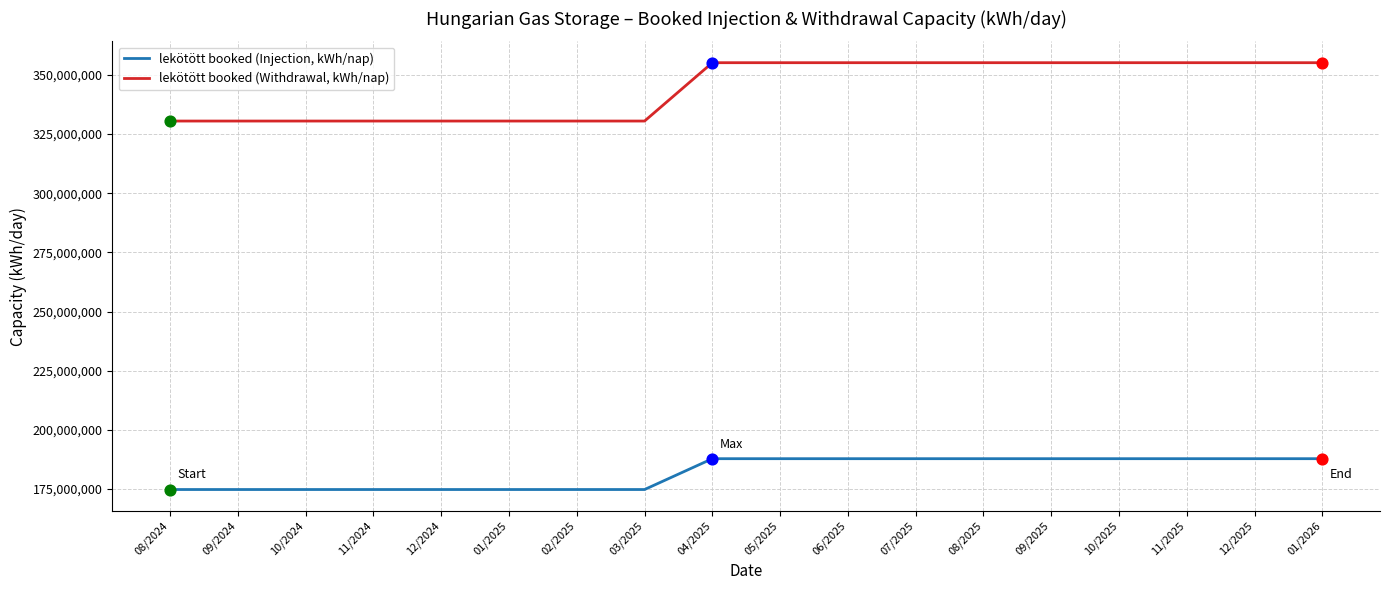

What are all the series names shown in the legend?

lekötött booked (Injection, kWh/nap), lekötött booked (Withdrawal, kWh/nap)